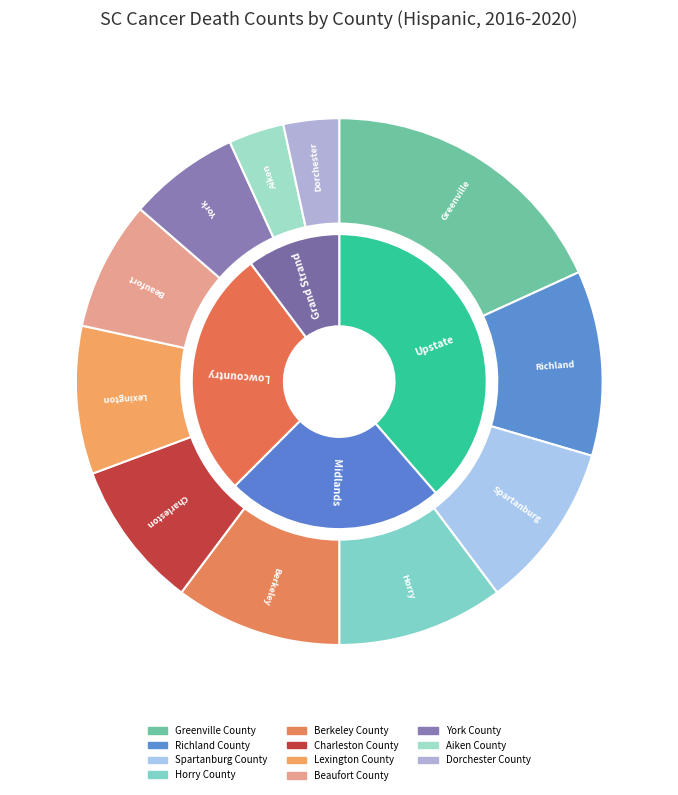

What portion of the pie excludes Aiken County?

96.6%